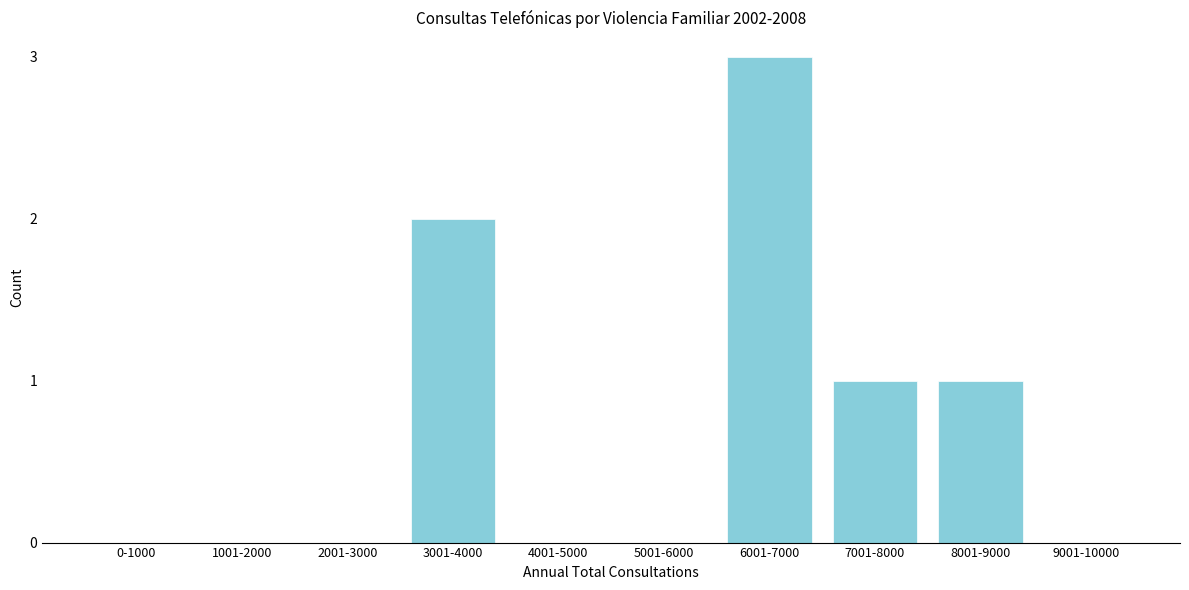

Reading left to right, extract all data points from this chart.

0-1000=0	1001-2000=0	2001-3000=0	3001-4000=2	4001-5000=0	5001-6000=0	6001-7000=3	7001-8000=1	8001-9000=1	9001-10000=0